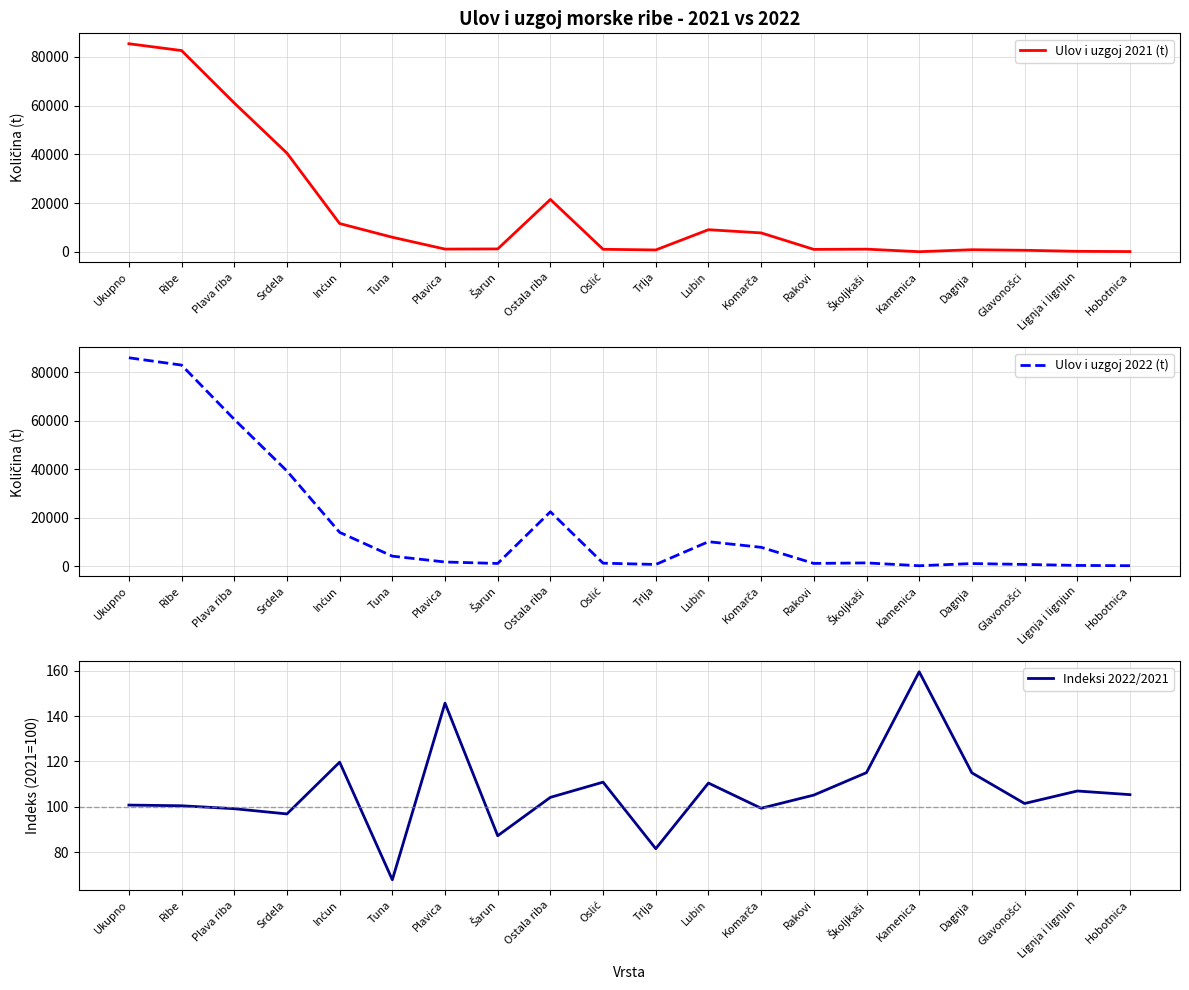

How many data points does each series have?

20